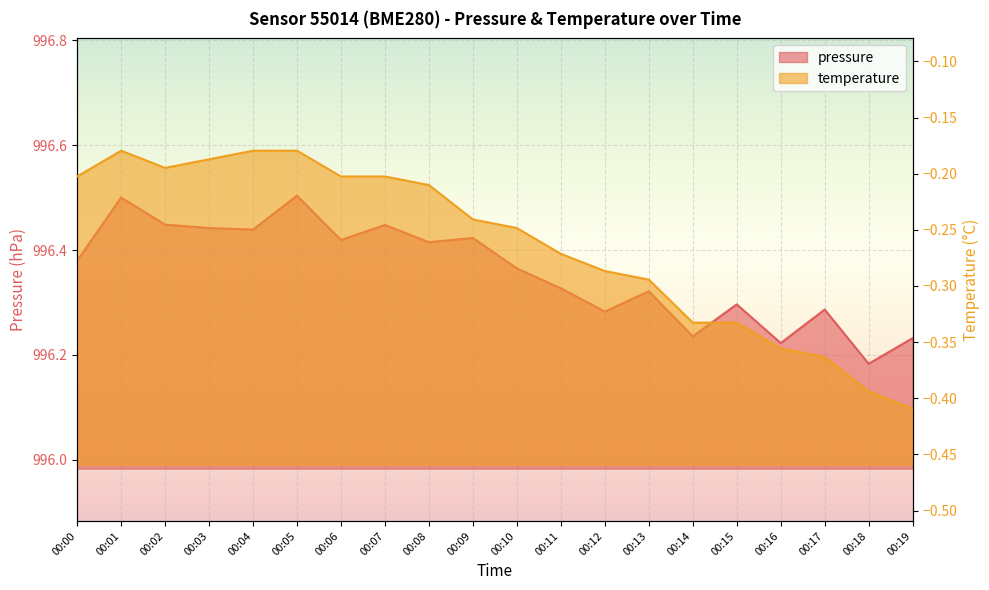

How many distinct data groups are displayed?

2